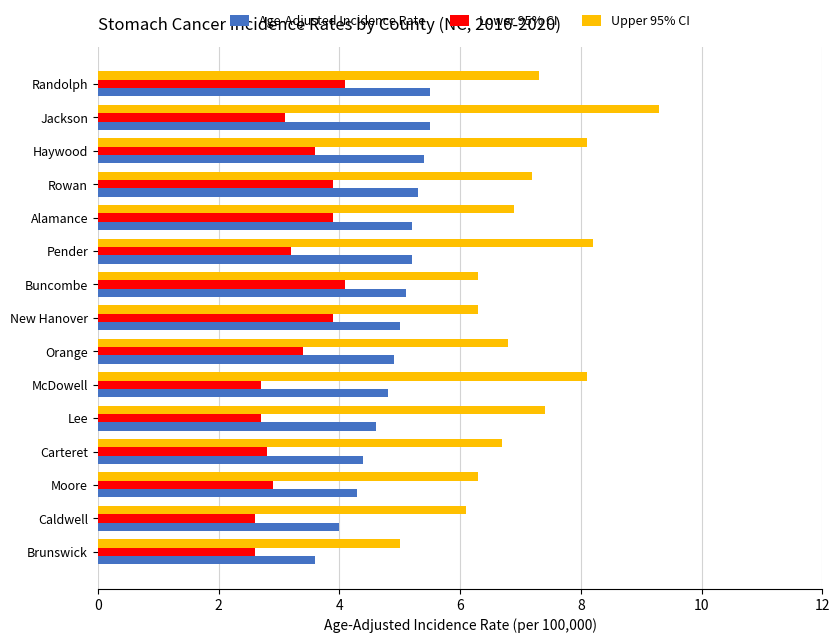

How many values in the Upper 95% CI series exceed 6?

14